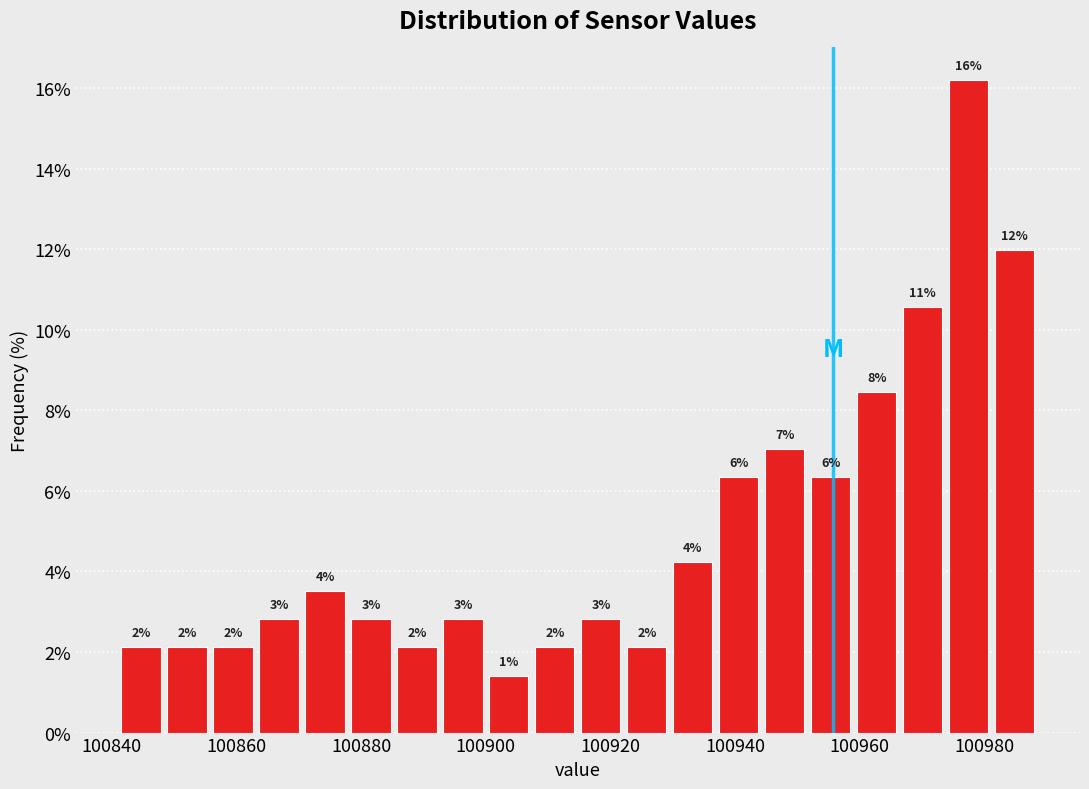

Around what value on the x-axis is the tallest bar? Give the approximate position of its centre, as read against the axis.

100978